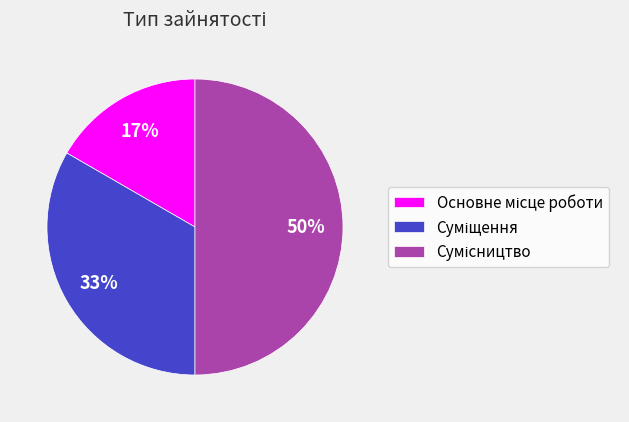

To the nearest percent, what is the average slice percentage?

33%